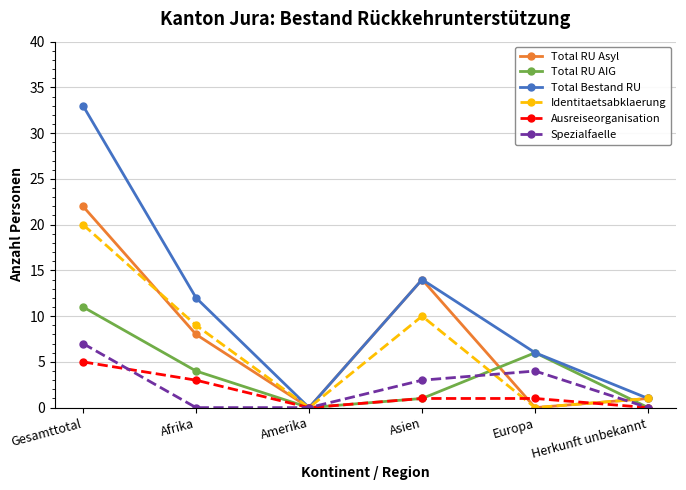

Does the chart display data point markers on the line(s)?

Yes